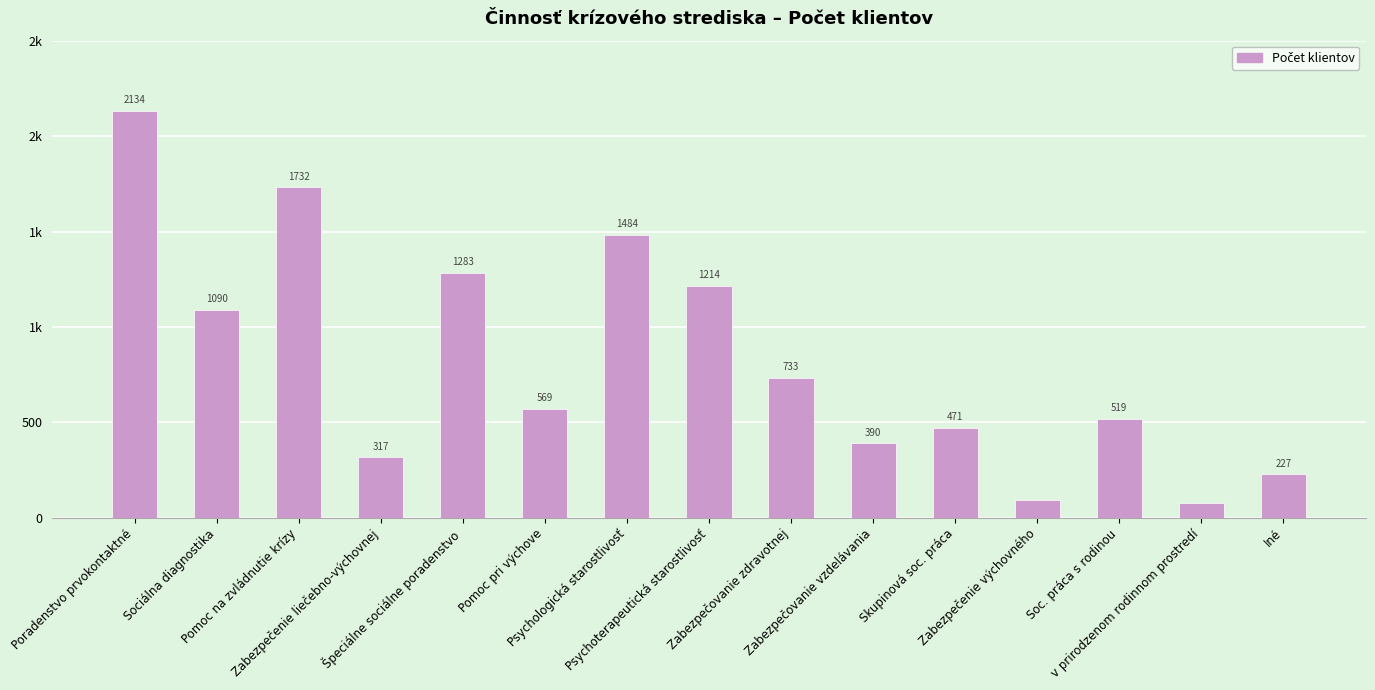

Does the chart contain any negative values?

No